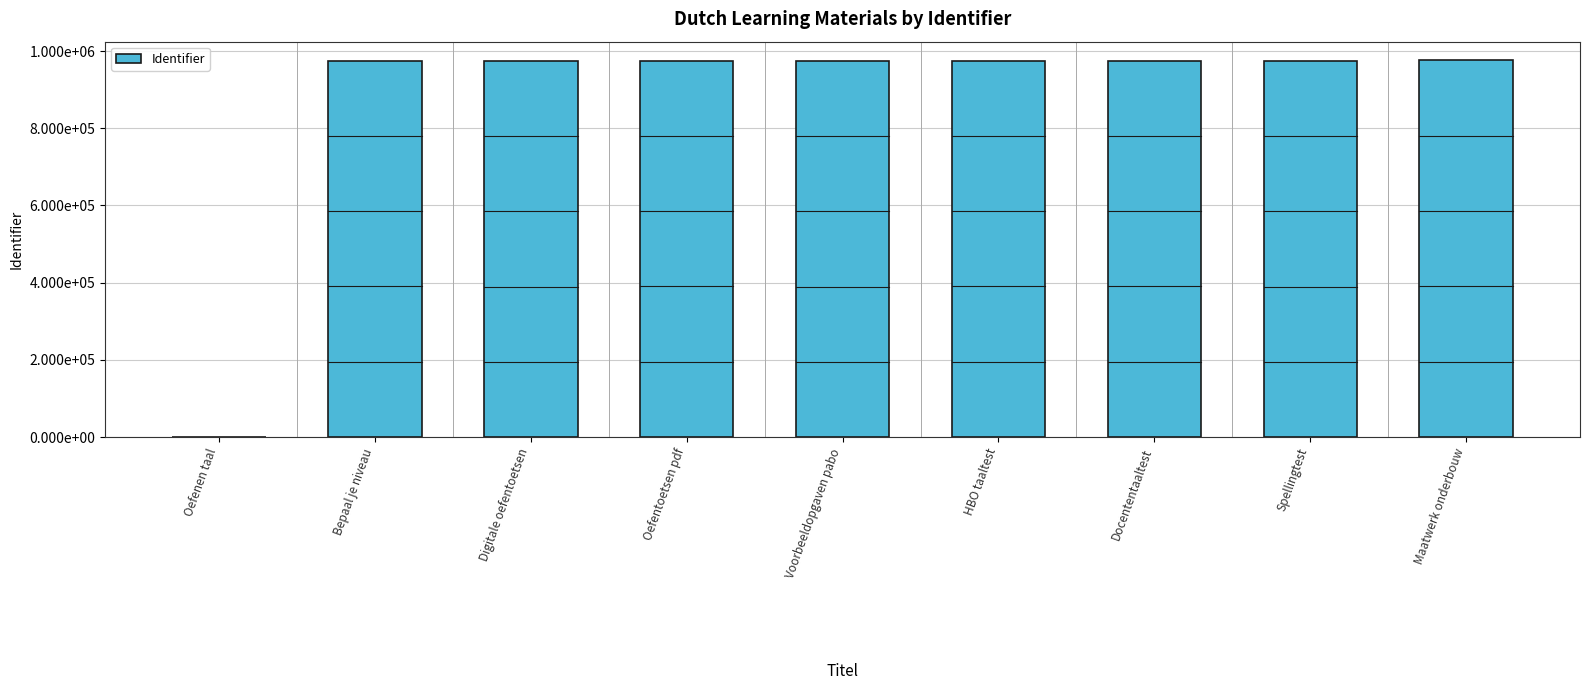

Approximately how many times larger is the value at Oefentoetsen pdf compared to Voorbeeldopgaven pabo?

1.0